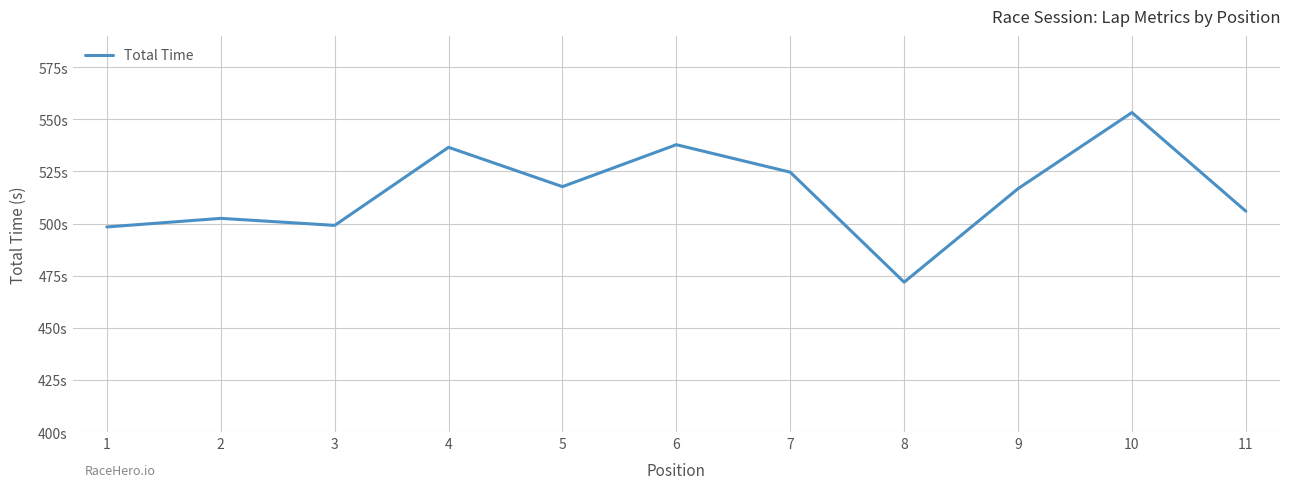

Reading left to right, what are all the values shown in this chart?

1=498.4	2=502.5	3=499.1	4=536.6	5=517.7	6=537.8	7=524.6	8=471.9	9=516.7	10=553.2	11=505.9